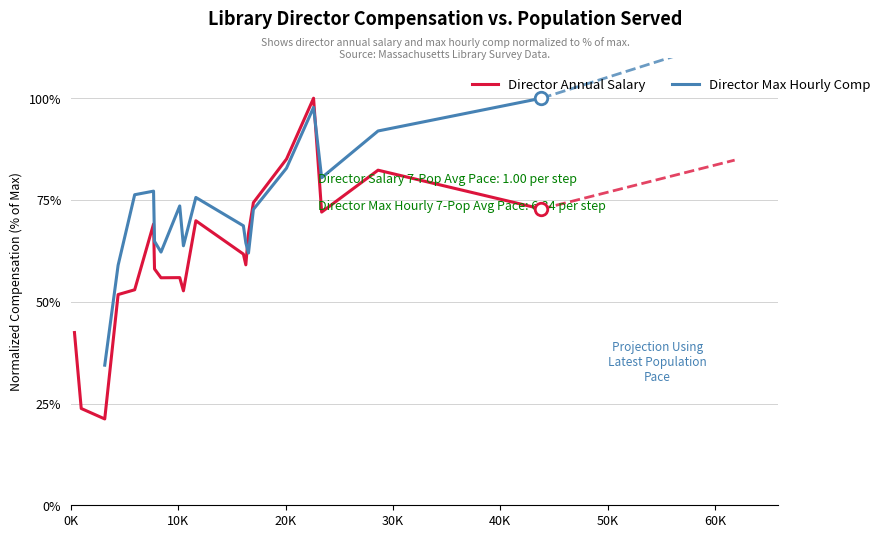

What is the minimum value for Director Annual Salary?

21.2